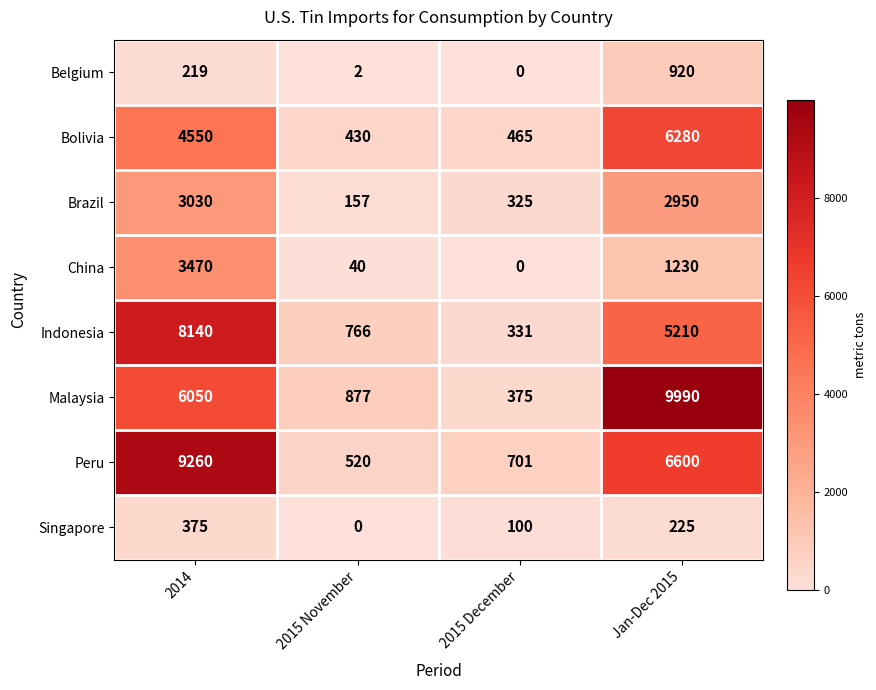

Rank the categories by Singapore value from highest to lowest.

2014, Jan-Dec 2015, 2015 December, 2015 November